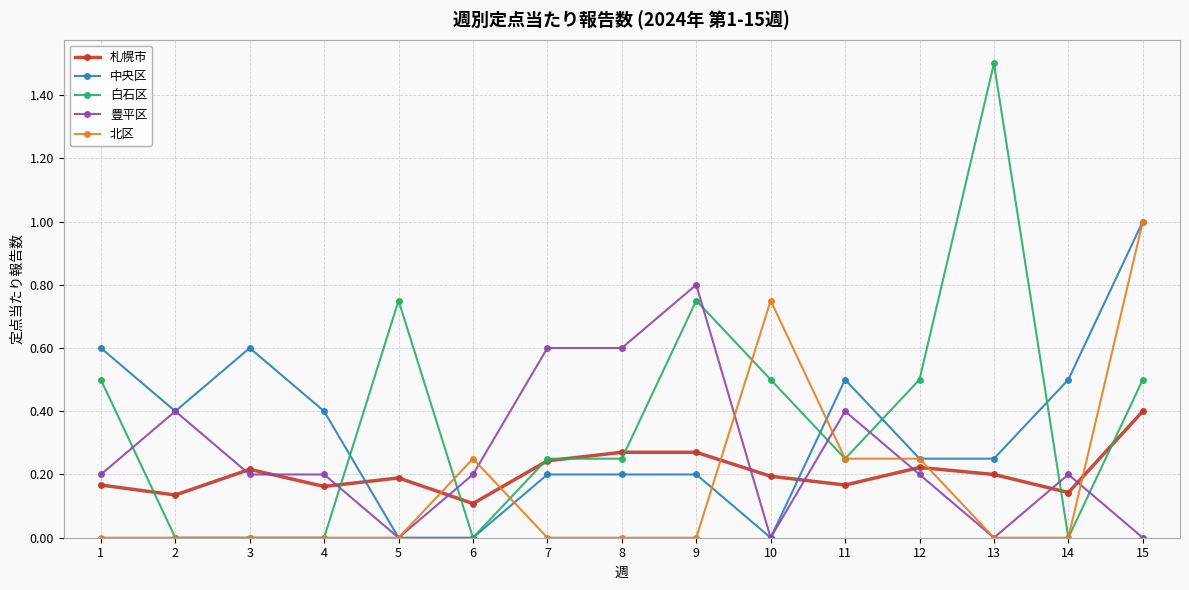

What is the sum of all 豊平区 values?

4.0